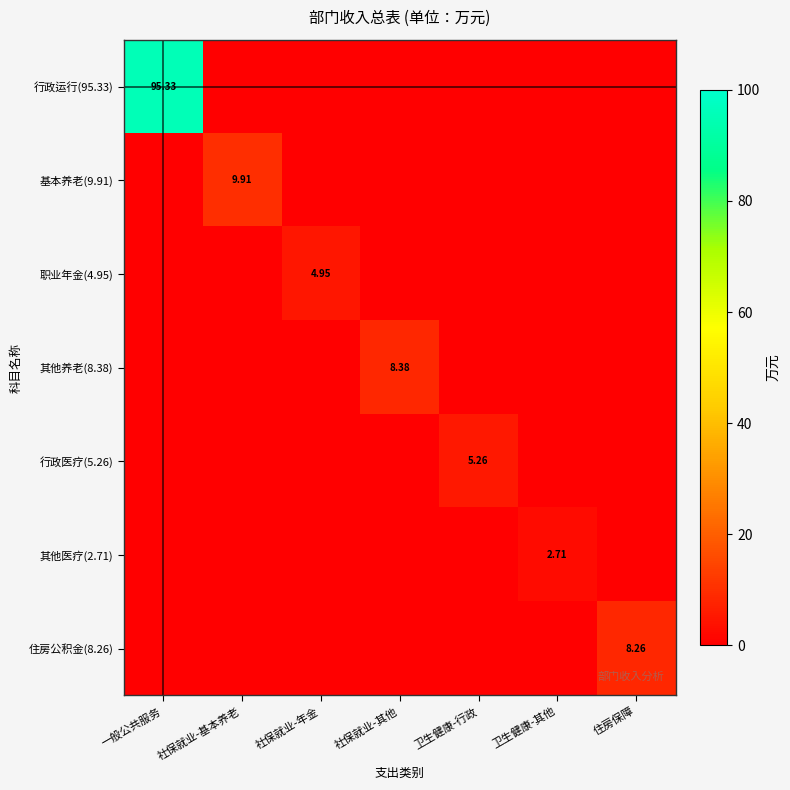

Which series has the largest total across all categories?

行政运行(95.33)